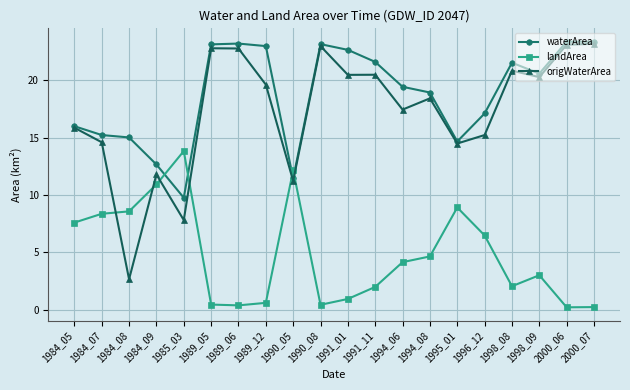

Where is the first local minimum for origWaterArea?

1984_08